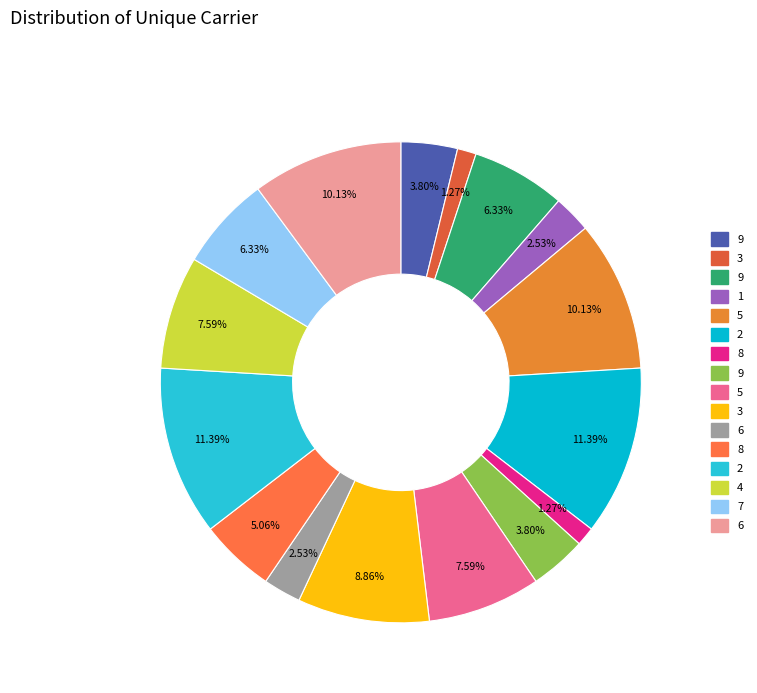

To the nearest percent, what is the average slice percentage?

6%